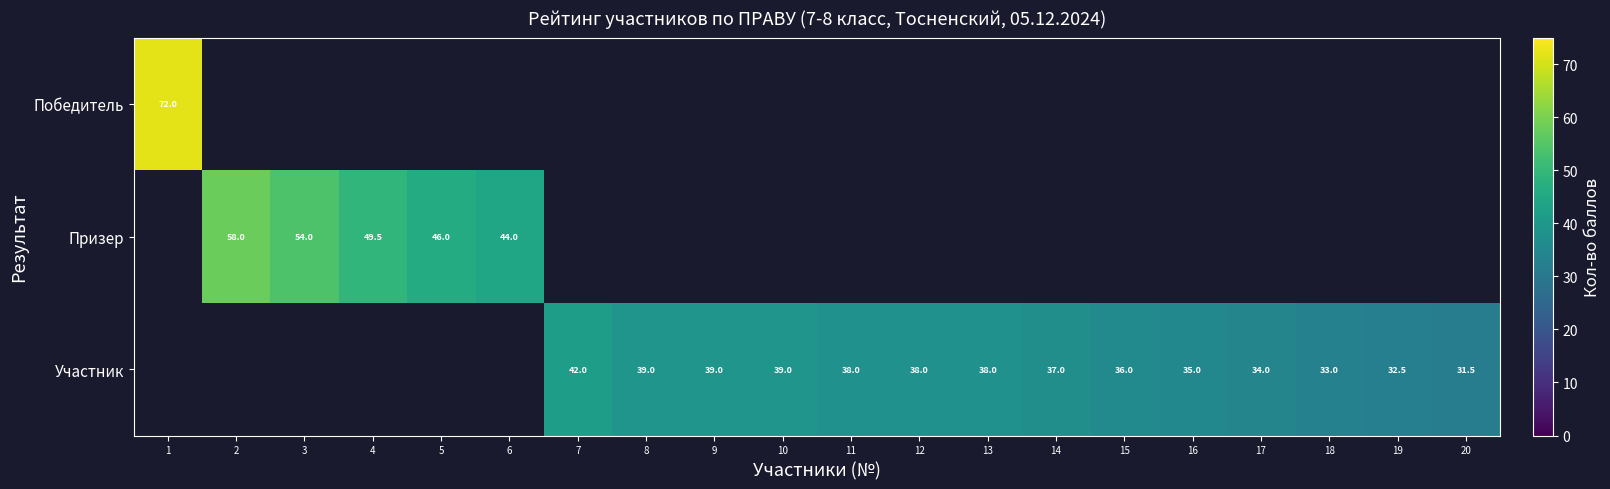

The Участник series shows 38.0 at 13. True or false?

True